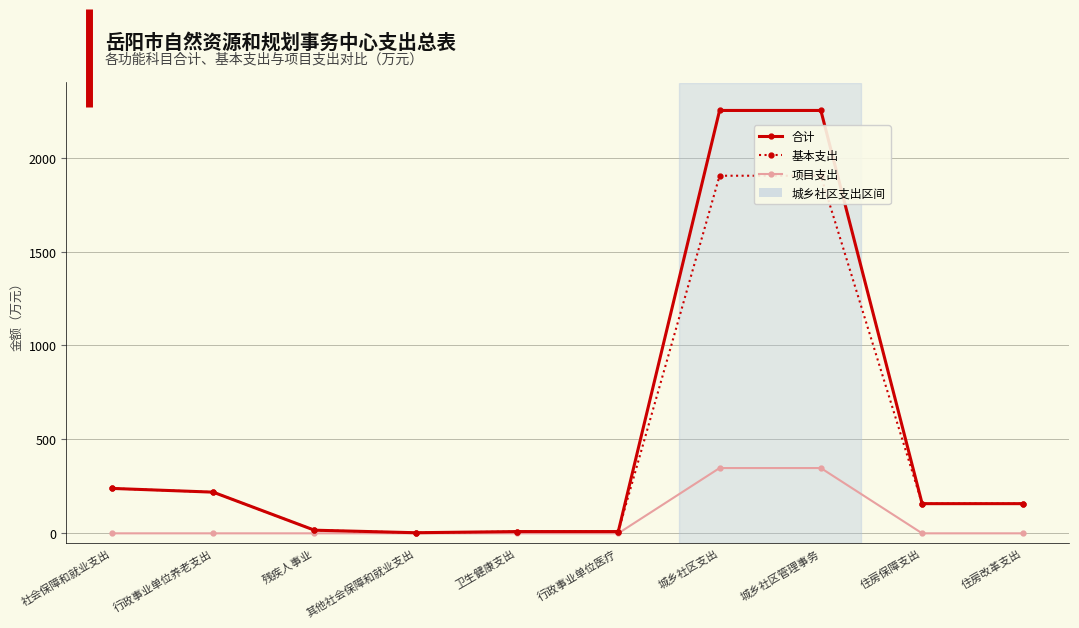

What is the lowest value of the 合计 series?

3.2